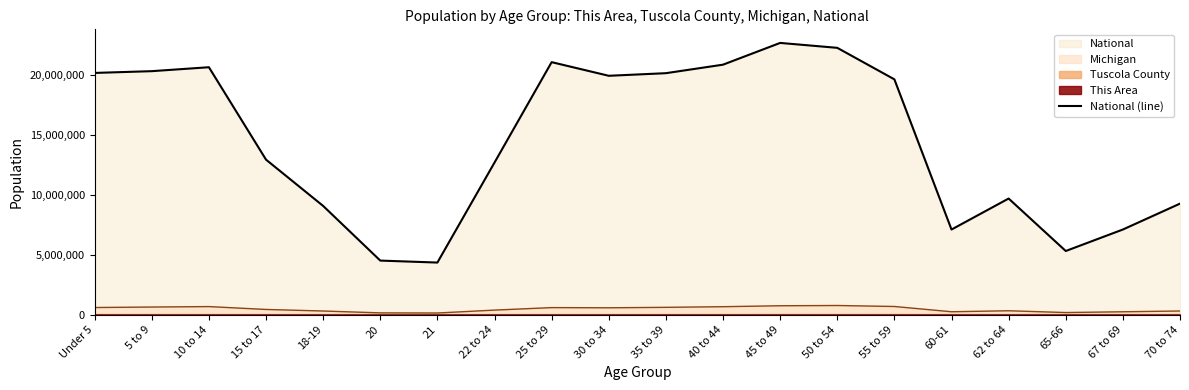

Between 15 to 17 and 20, which is larger?

15 to 17